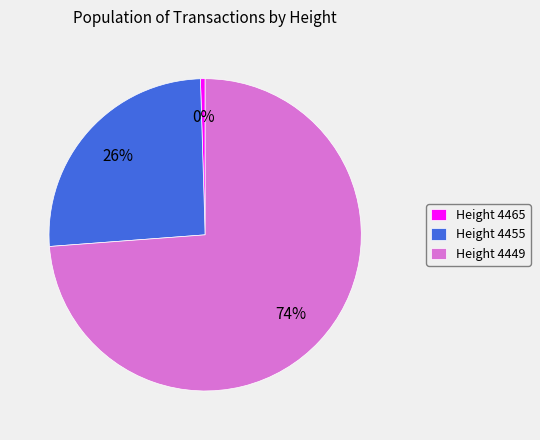

What is the largest slice in the pie chart?

Height 4449